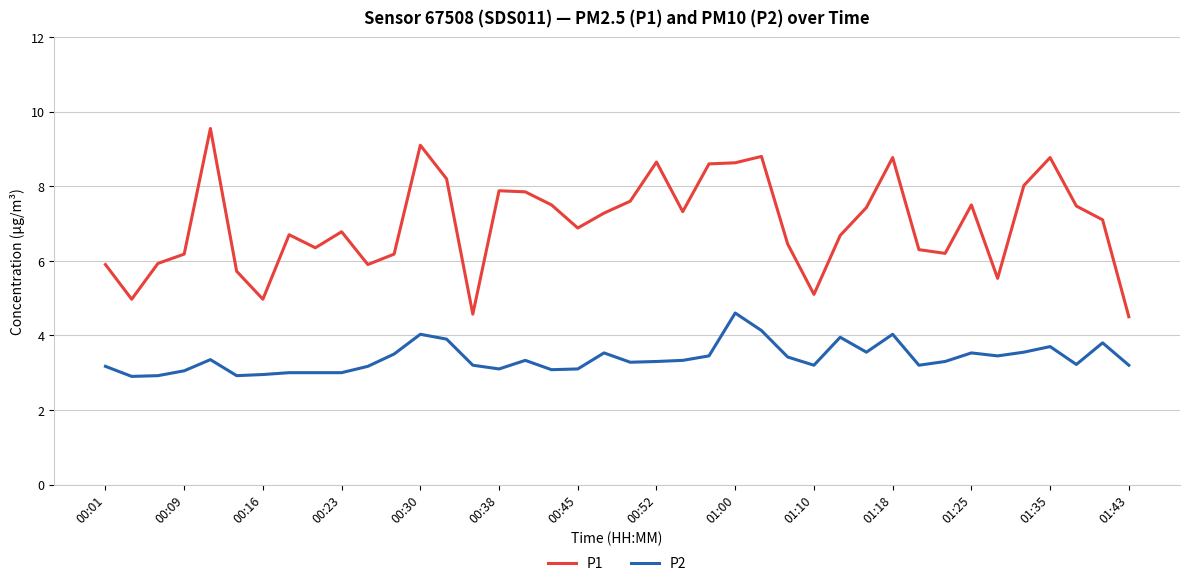

List the series in order of their peak value, highest first.

P1, P2